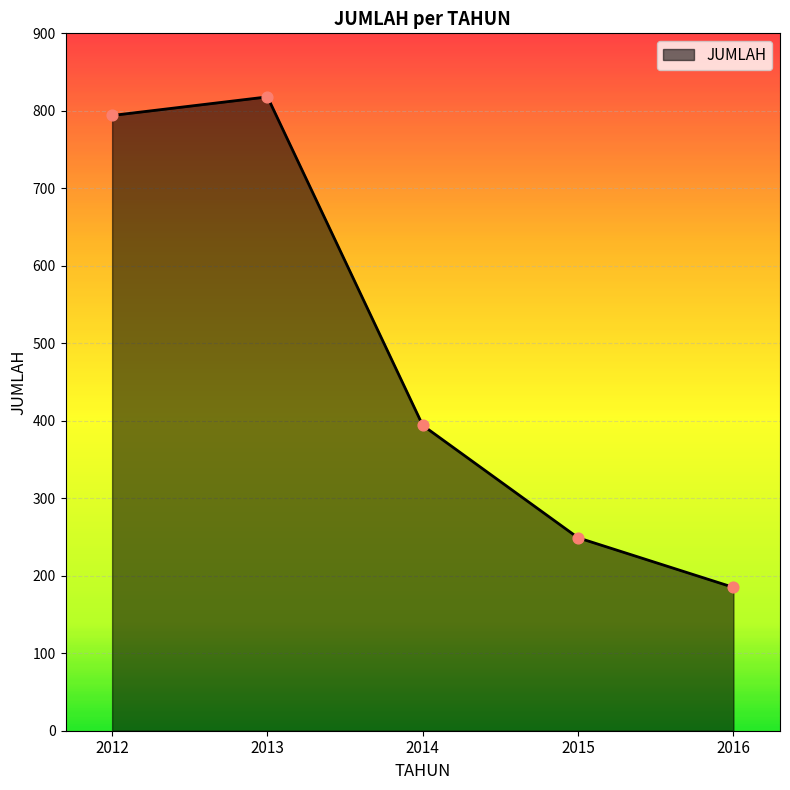

Approximately how many times larger is the value at 2016 compared to 2013?

0.2